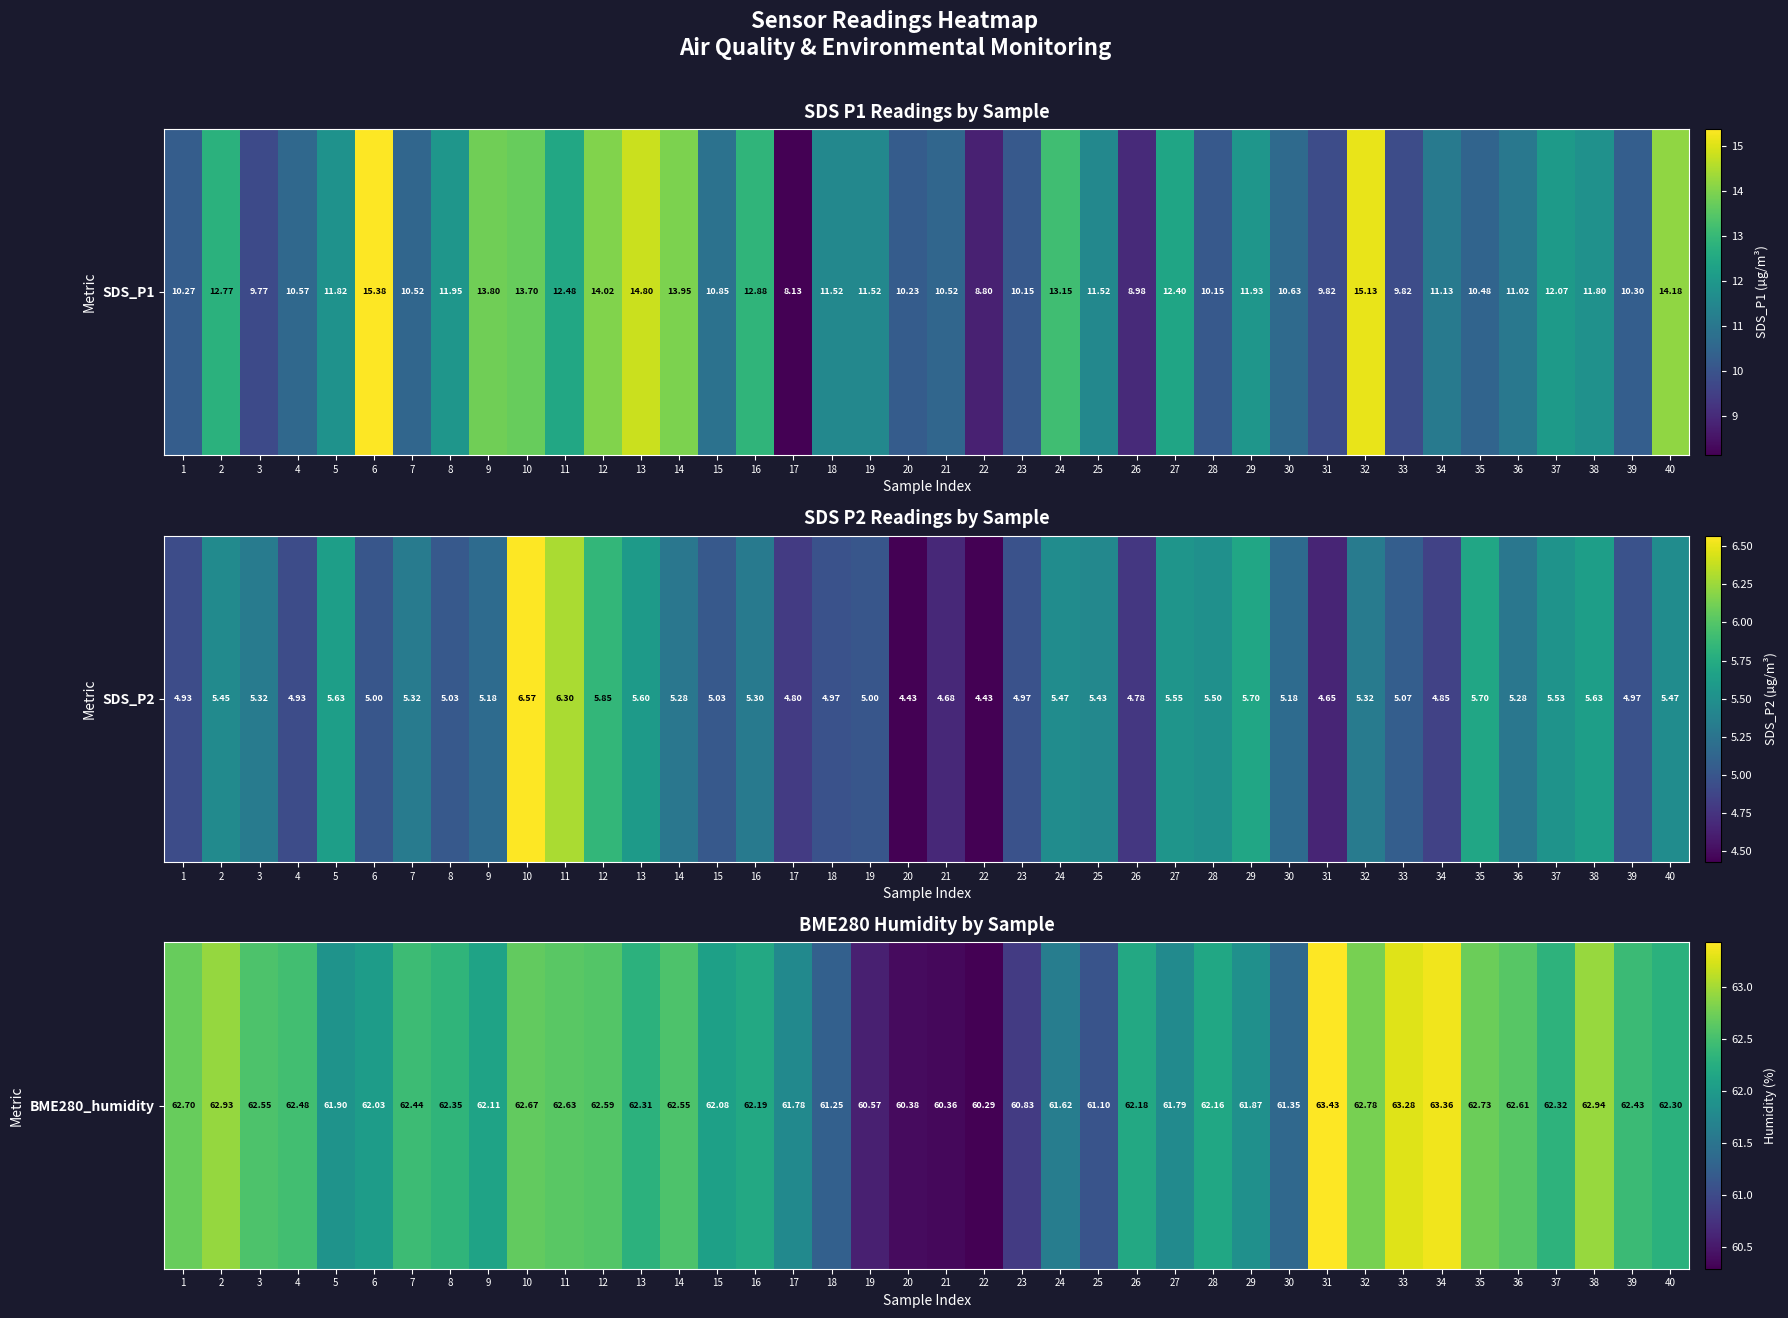

Is it true that the value at 40 is 62.3?

True